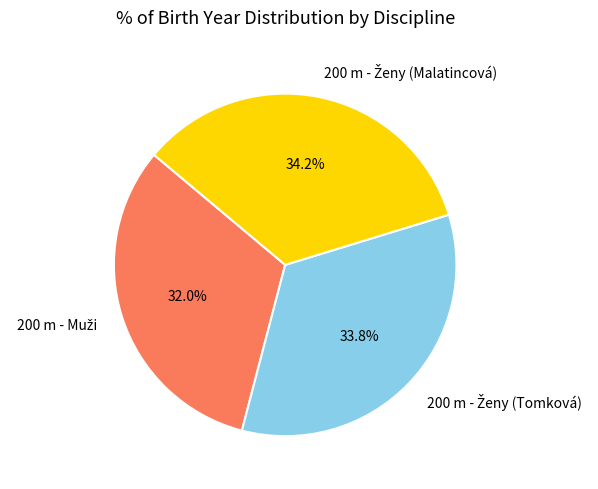

How many segments does this pie chart have?

3